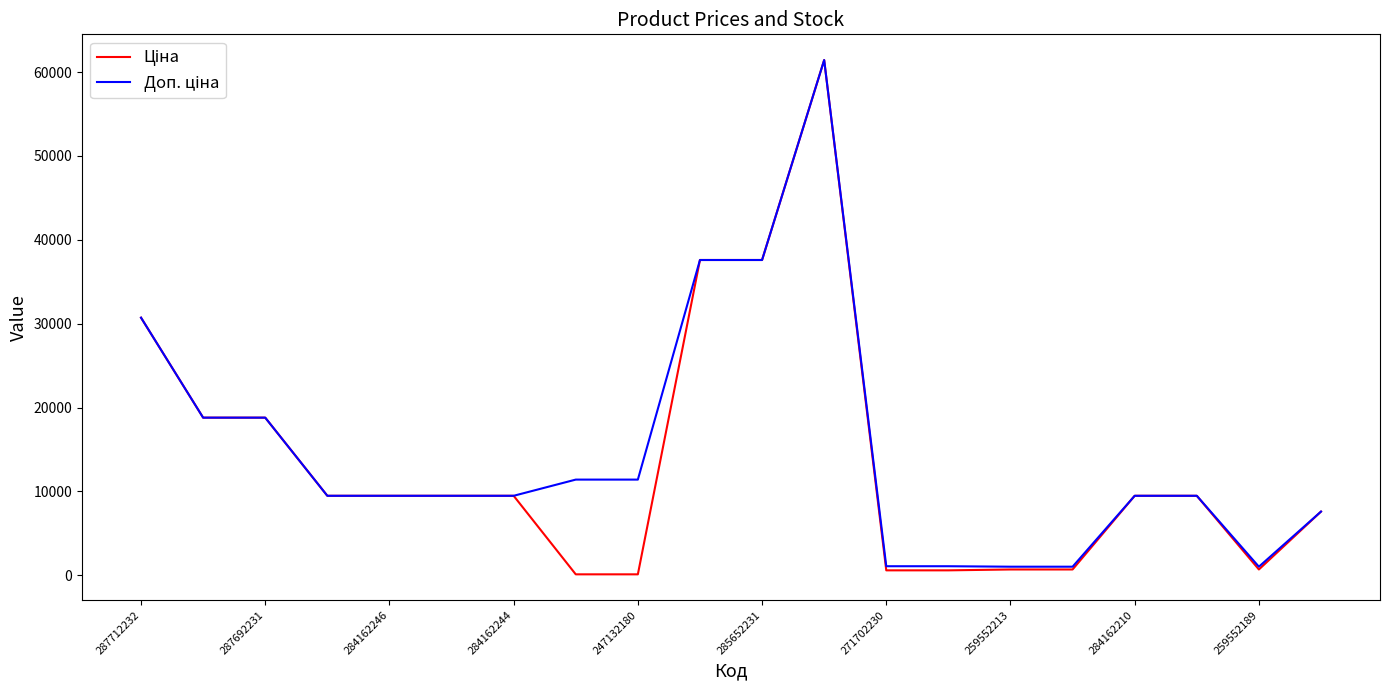

True or false: Ціна has more than 0 interior local peaks.

True